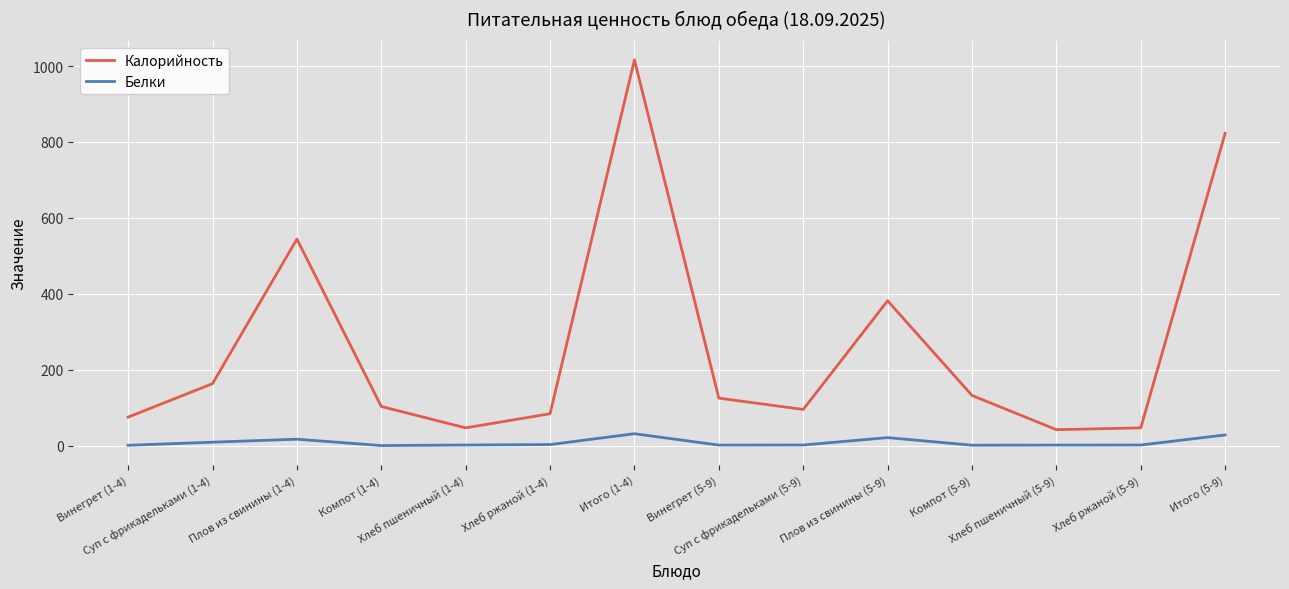

What are all the series names shown in the legend?

Калорийность, Белки